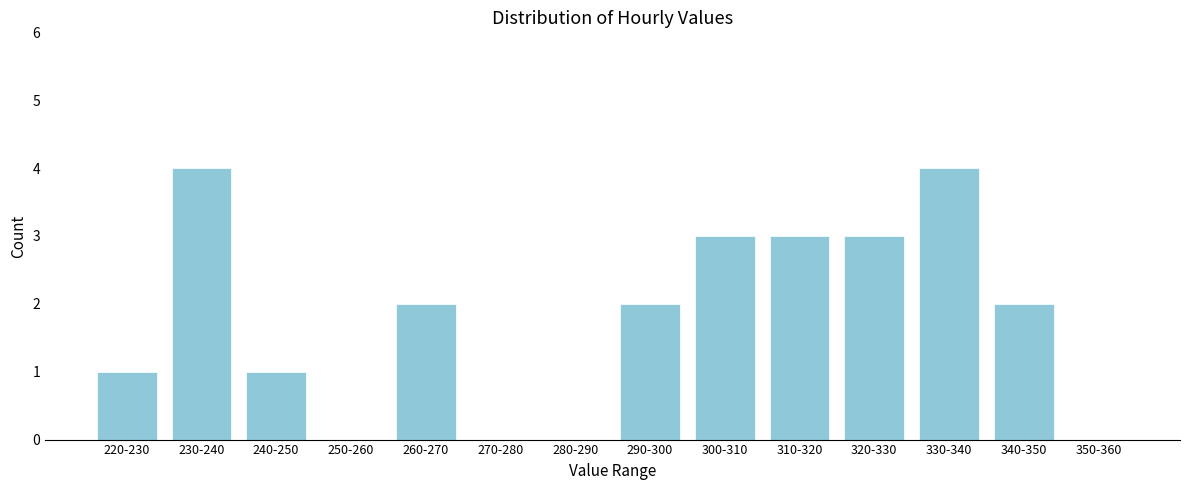

What is the change in value from 320-330 to 350-360?

-3